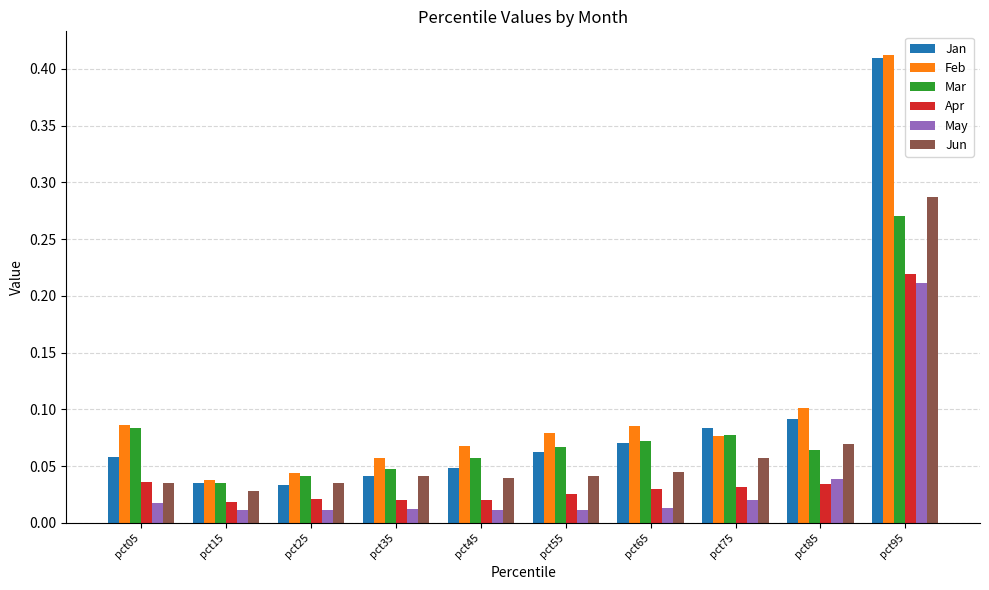

What is the sum of all Jun values?

0.7